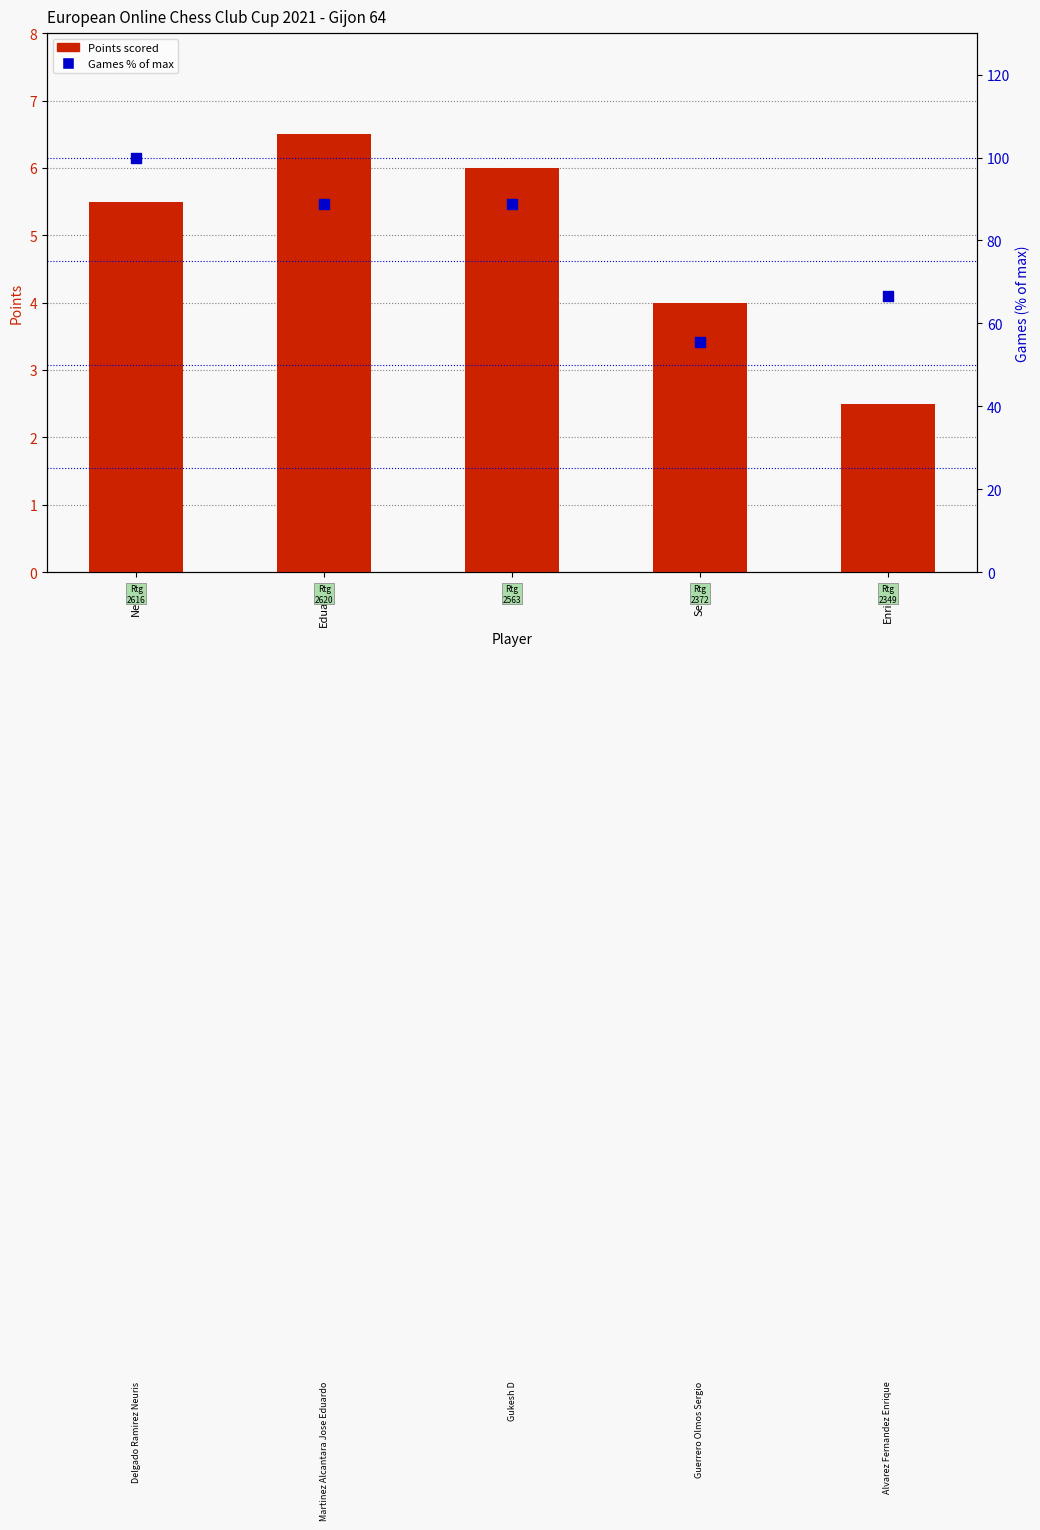

Which series reaches the maximum Y coordinate?

Games % of max